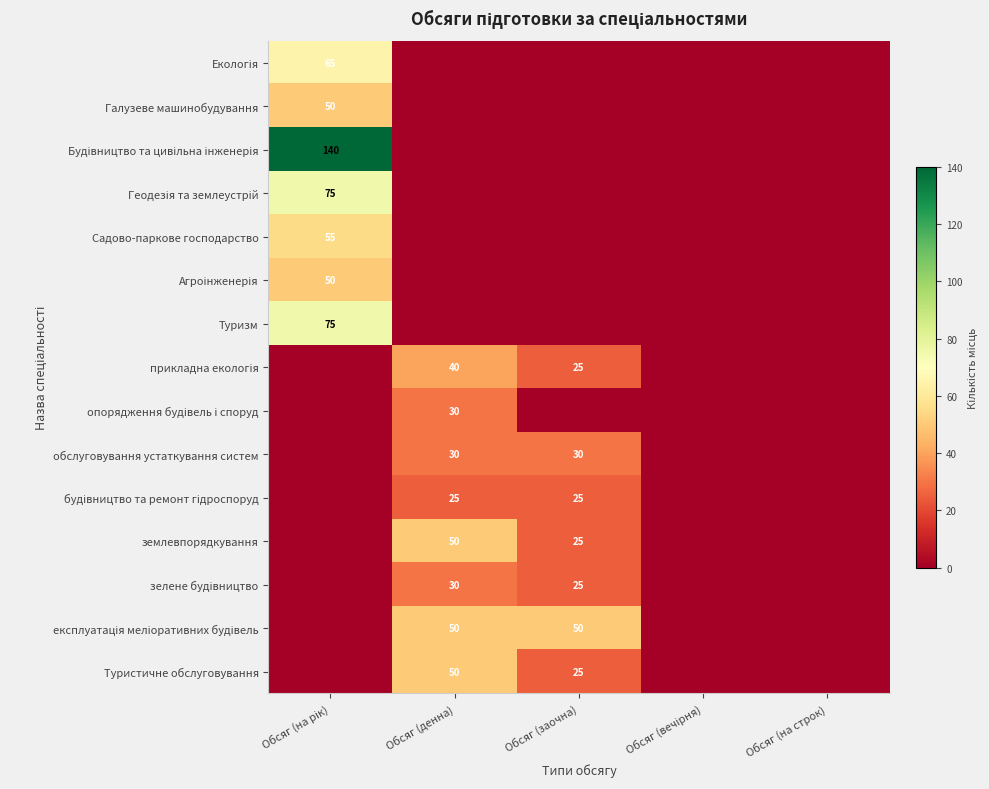

True or false: обслуговування устаткування систем has a value of 20 at Обсяг (заочна).

False